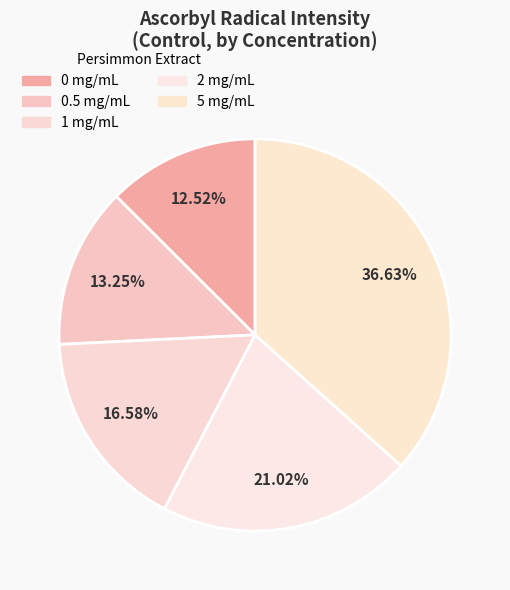

How many segments does this pie chart have?

5